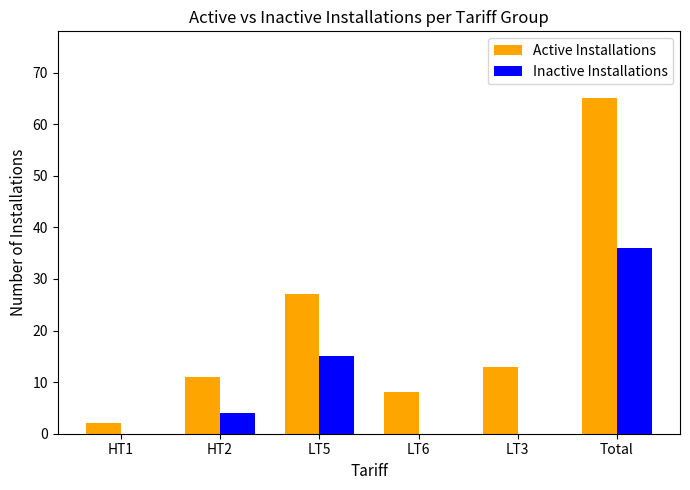

At which label is Active Installations closest to 33?

LT5